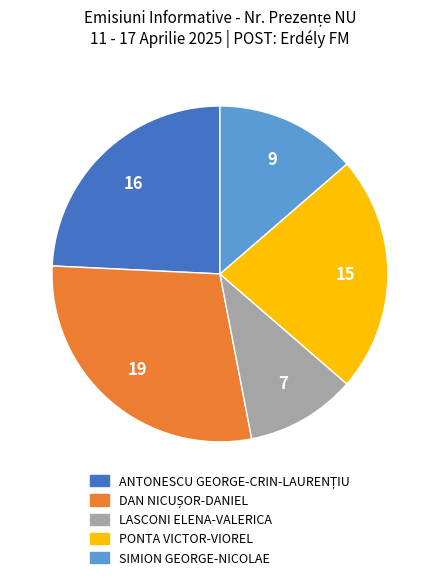

The LASCONI ELENA-VALERICA slice represents 20% of the pie. True or false?

False